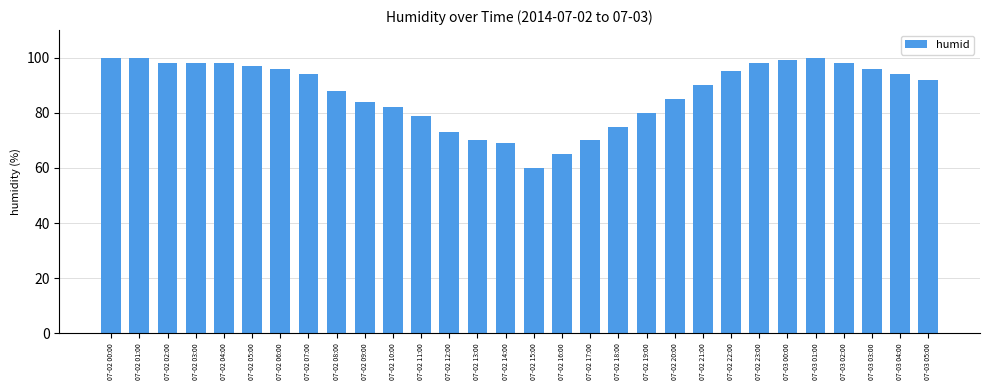

At which category does the chart reach its minimum across all series?

07-02 15:00